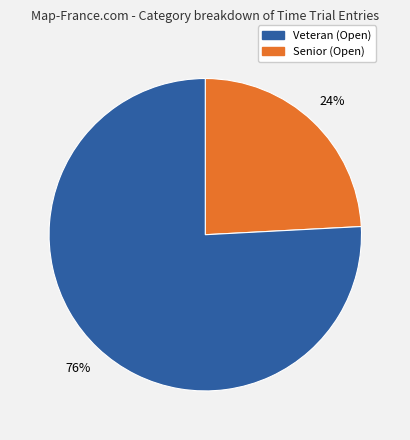

To the nearest percent, what is the difference between the largest and smallest slice percentages?

52%